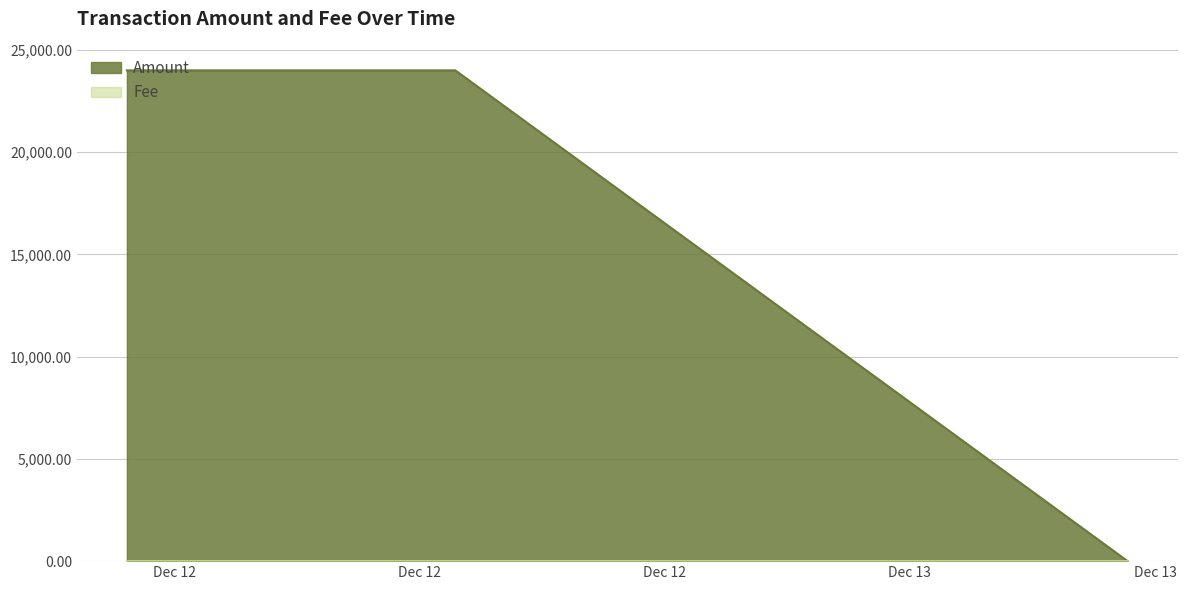

At which label does Fee reach its minimum?

2023-12-12 09:50:06